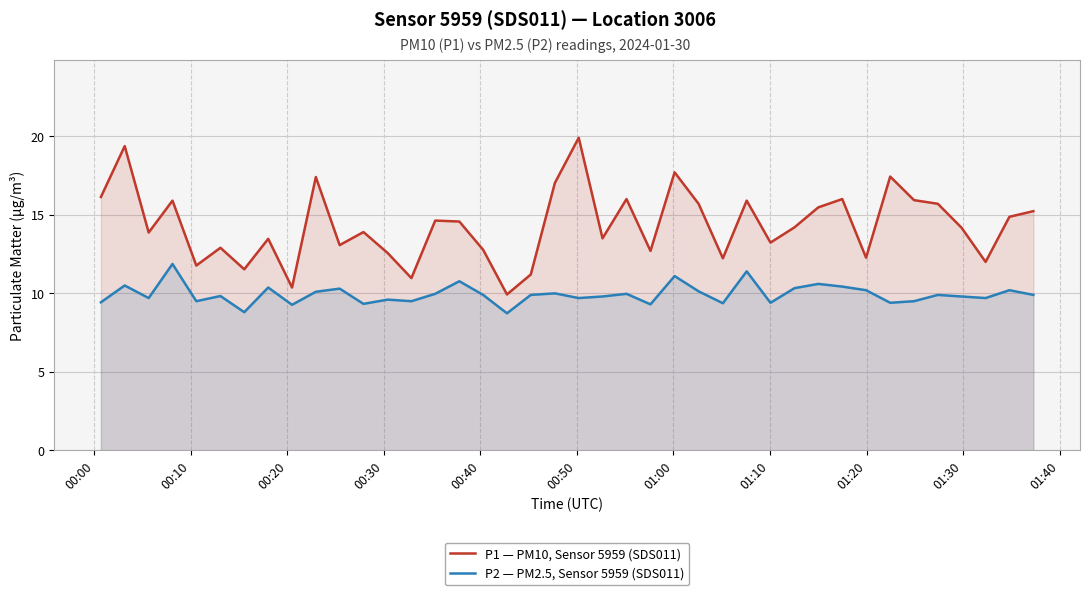

Which series has the largest total across all categories?

P1 — PM10, Sensor 5959 (SDS011)